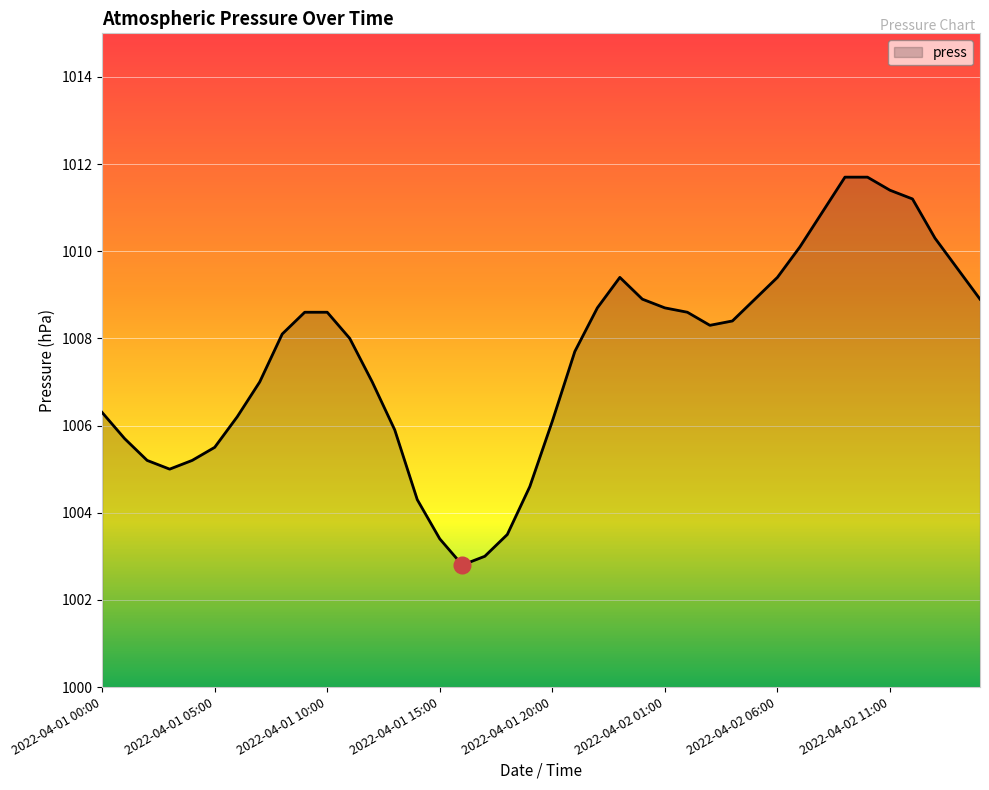

What is the greatest value displayed?

1011.7